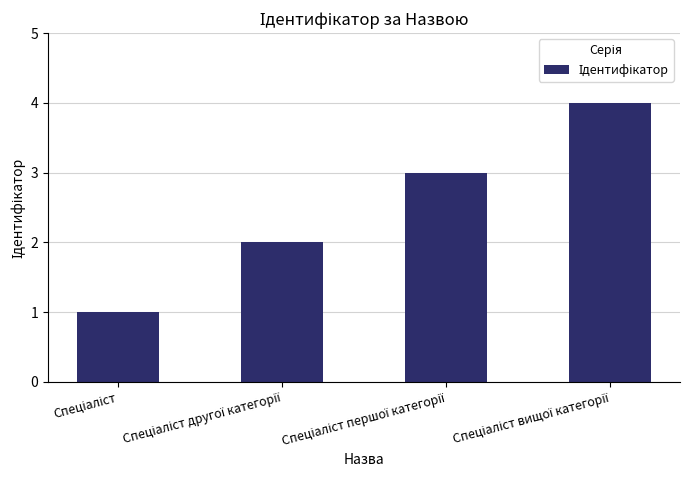

What is the greatest value displayed?

4